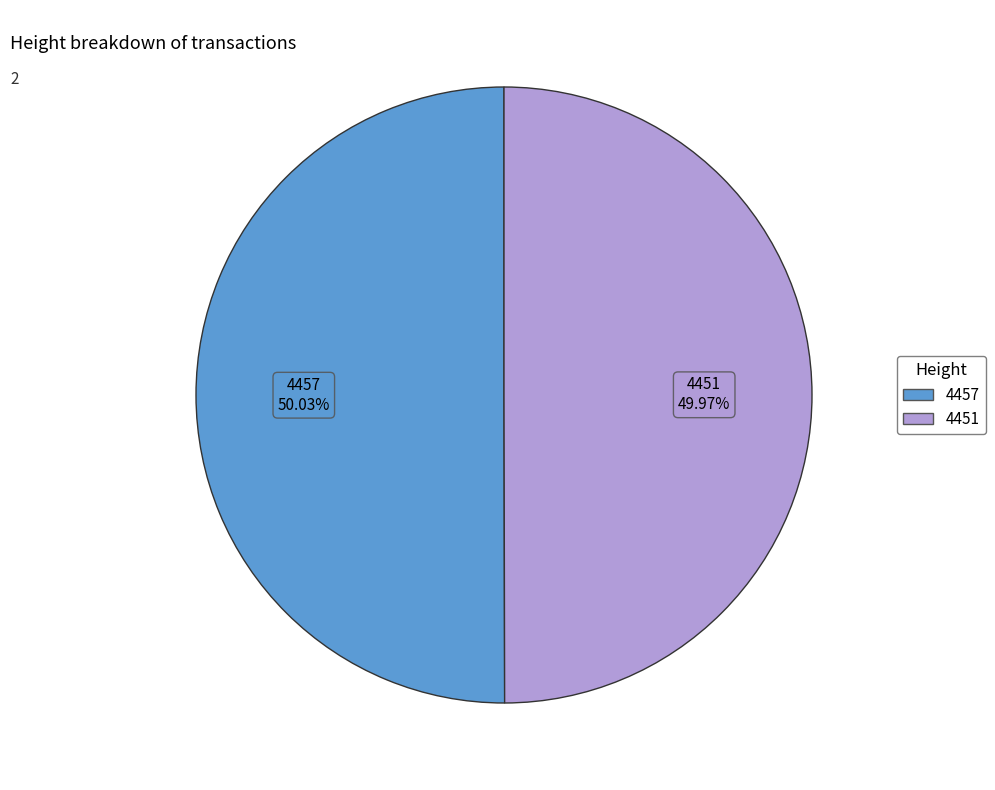

To the nearest percent, what is the combined percentage of 4451 and 4457?

100%